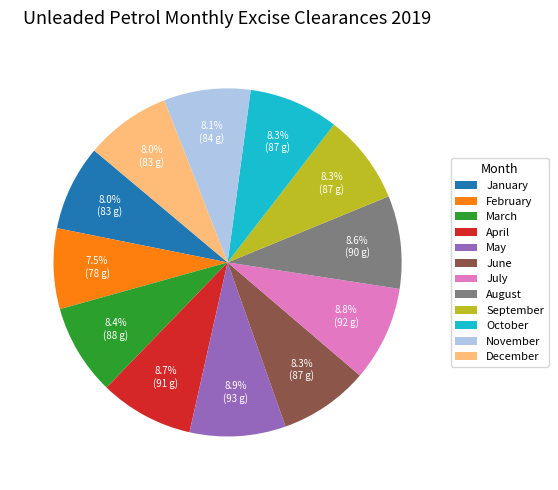

What is the ratio of the value at March to the value at January?

1.1